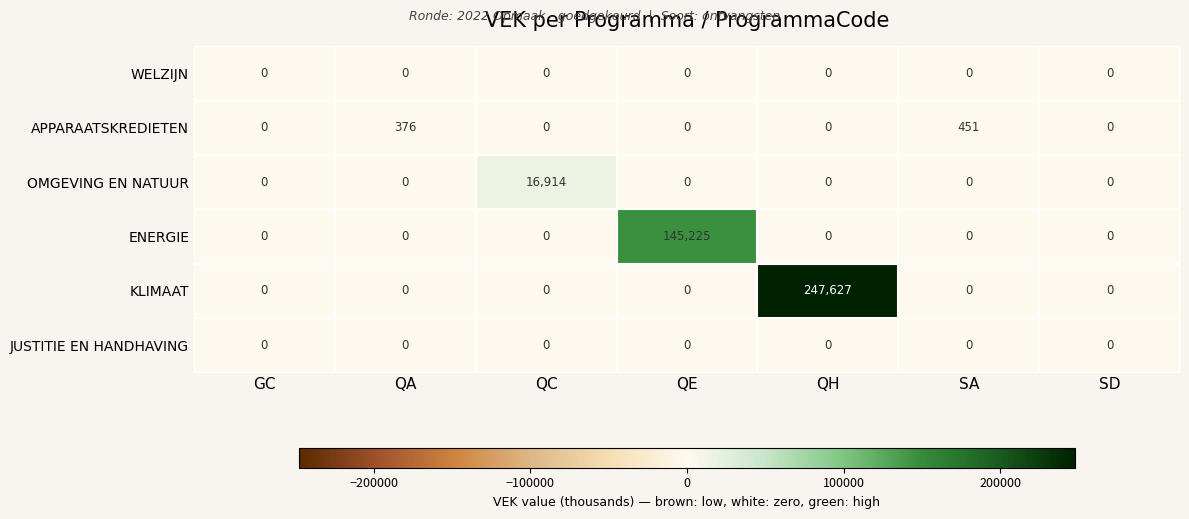

What is the sum of the ENERGIE values at QE and GC?

145225